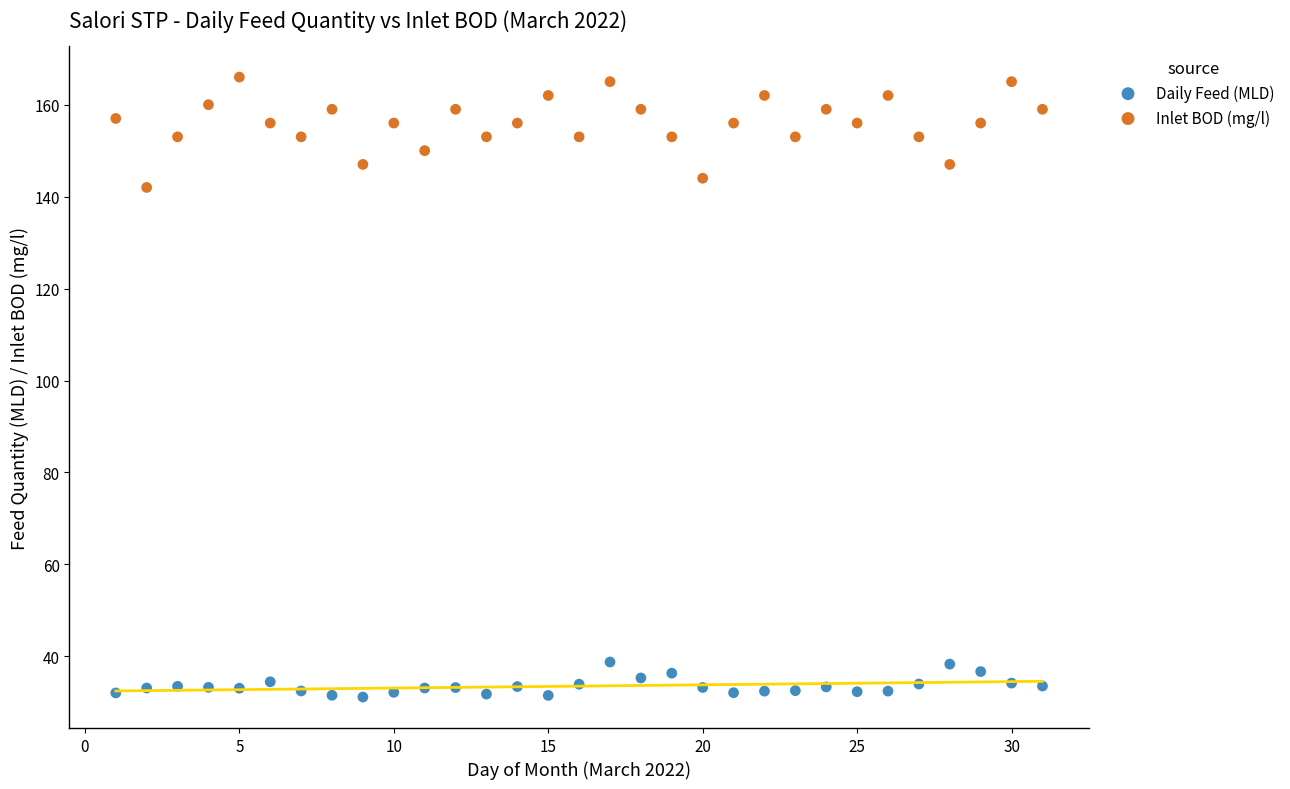

Across all data points, what is the range of X values (max minus min)?

30.0